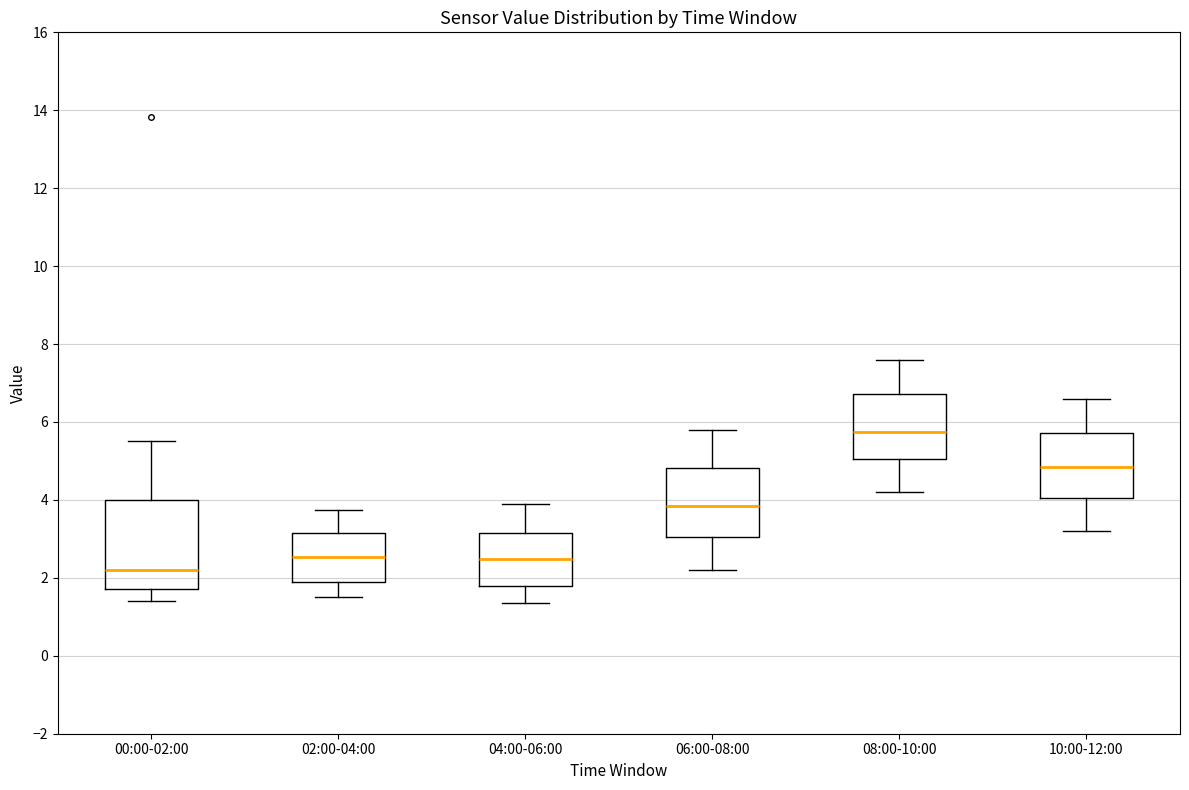

Reading left to right, transcribe this box plot: for each box, give where its median line is, the range the box spans, and where its two whiskers end, as read against the y-axis. The values are not printed on the chart, so give them approximately, as read against the axis.

00:00-02:00: median 2.2, box 1.8 to 4.0, whiskers 1.4 to 5.6
02:00-04:00: median 2.6, box 1.8 to 3.2, whiskers 1.6 to 3.8
04:00-06:00: median 2.4, box 1.8 to 3.2, whiskers 1.4 to 4.0
06:00-08:00: median 3.8, box 3.0 to 4.8, whiskers 2.2 to 5.8
08:00-10:00: median 5.8, box 5.0 to 6.8, whiskers 4.2 to 7.6
10:00-12:00: median 4.8, box 4.0 to 5.8, whiskers 3.2 to 6.6